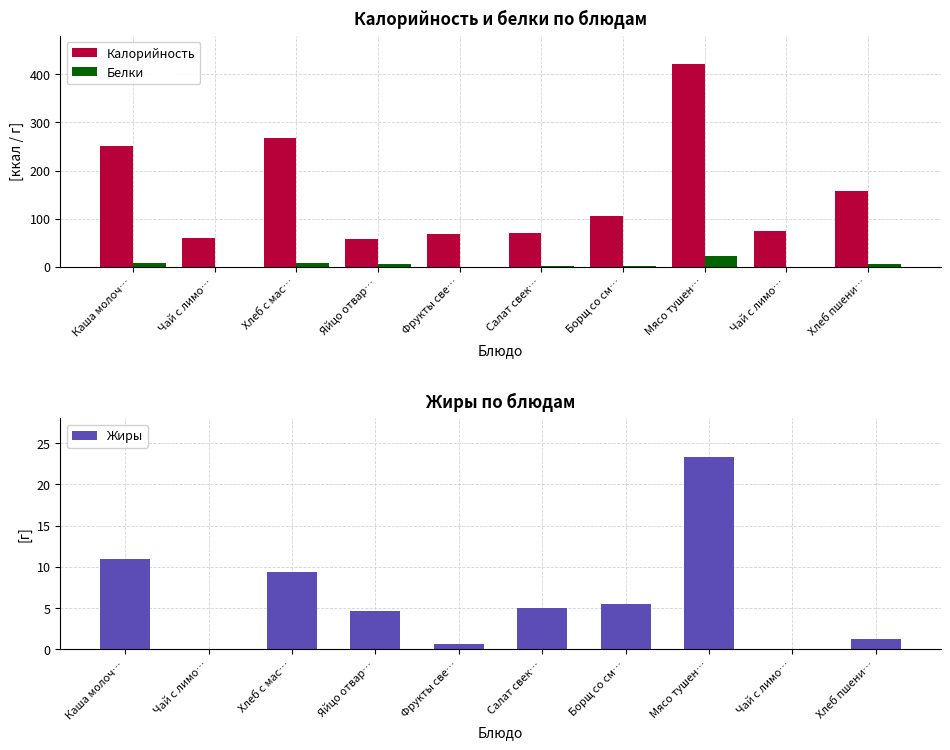

Where is Жиры nearest to the value 11?

Каша молоч…